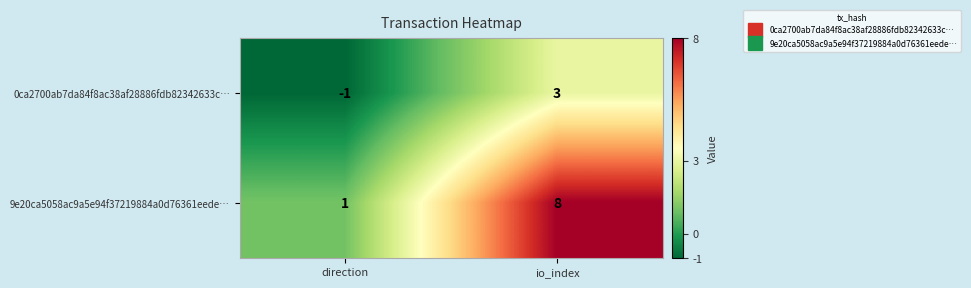

At which label is 9e20ca5058ac9a5e94f37219884a0d76361eede… closest to 4?

direction